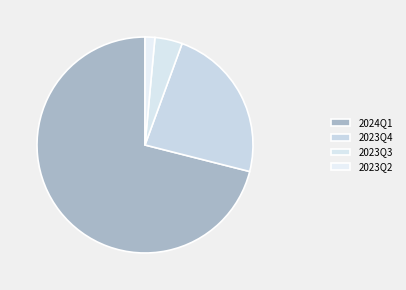

Rank the categories by value from lowest to highest.

2023Q2, 2023Q3, 2023Q4, 2024Q1